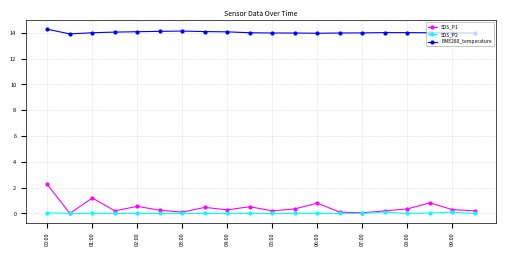

What is the difference between the maximum and minimum values in the BME280_temperature series?

0.4